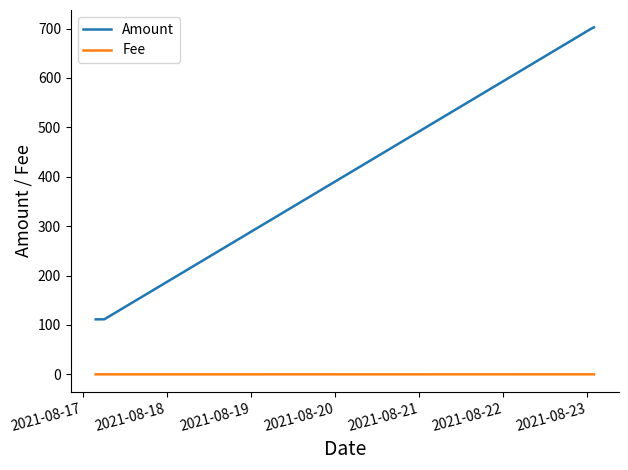

How many values in the Amount series are below 701?

2